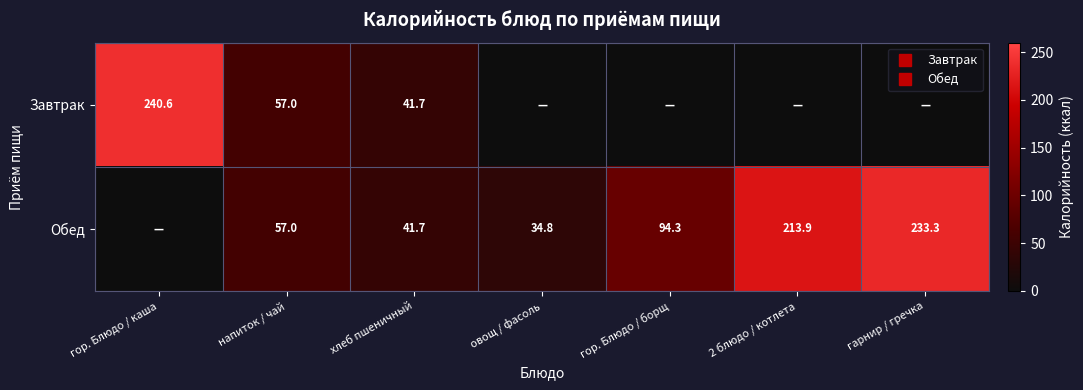

List the labels in order of Обед value, largest first.

гарнир / гречка, 2 блюдо / котлета, гор. Блюдо / борщ, напиток / чай, хлеб пшеничный, овощ / фасоль, гор. Блюдо / каша